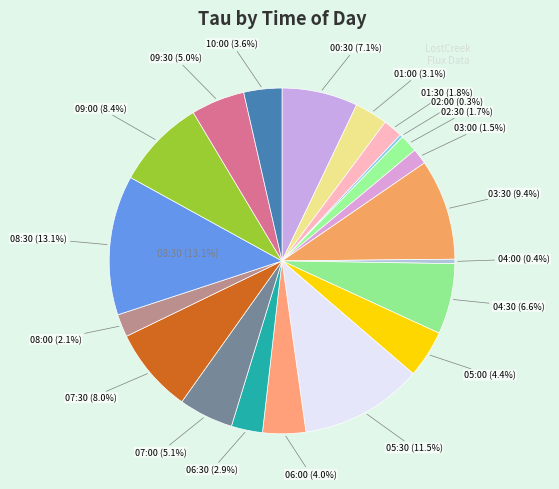

To the nearest percent, what is the average slice percentage?

5%